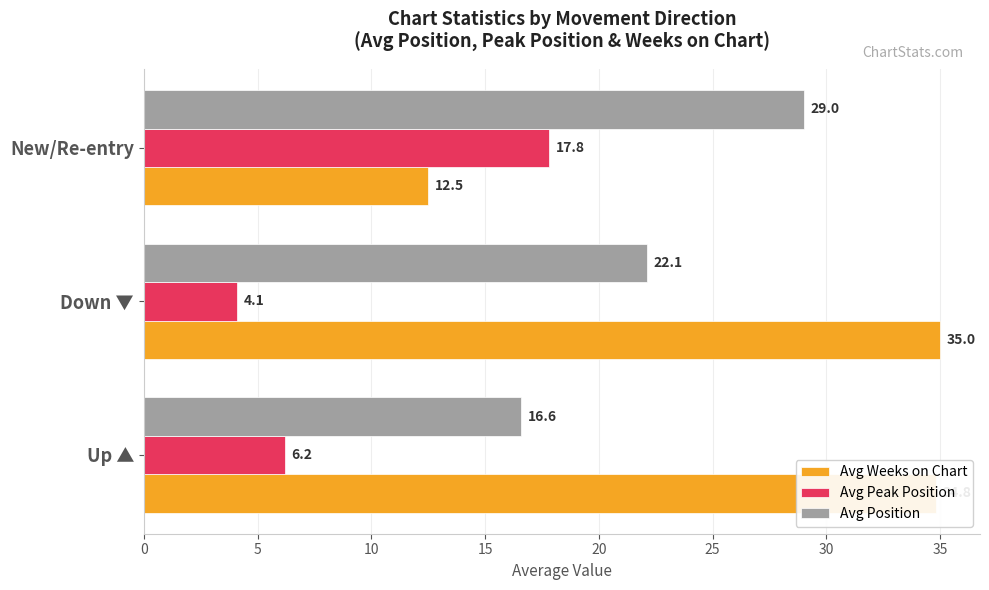

What is the smallest value displayed?

4.1